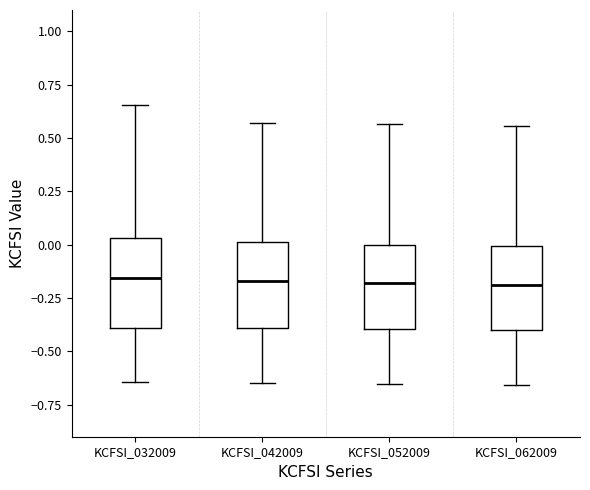

Reading left to right, read every box against the y-axis: the position of its median line, the range the box covers, and the ends of its whiskers. The values are not printed on the chart, so give them approximately, as read against the axis.

KCFSI_032009: median -0.15, box -0.40 to 0.05, whiskers -0.65 to 0.65
KCFSI_042009: median -0.15, box -0.40 to 0.00, whiskers -0.65 to 0.55
KCFSI_052009: median -0.20, box -0.40 to 0.00, whiskers -0.65 to 0.55
KCFSI_062009: median -0.20, box -0.40 to 0.00, whiskers -0.65 to 0.55